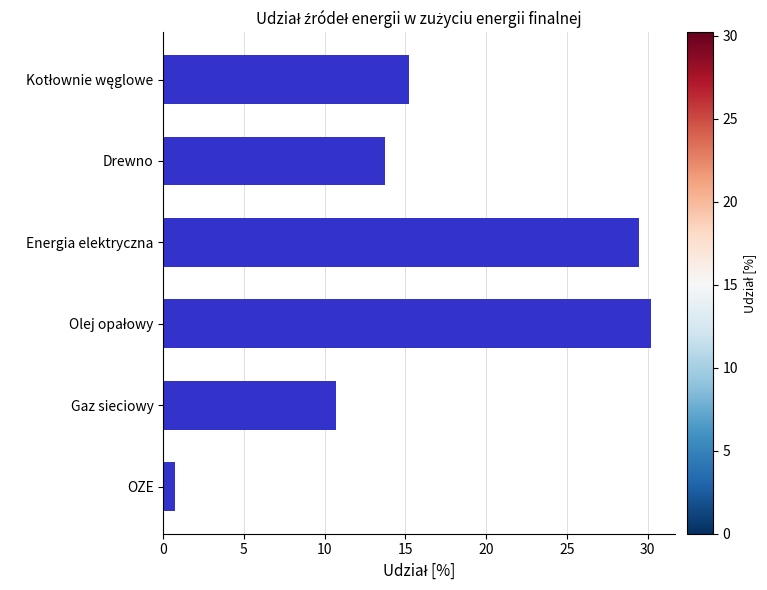

What is the label of the 4th bar from the bottom?

Energia elektryczna